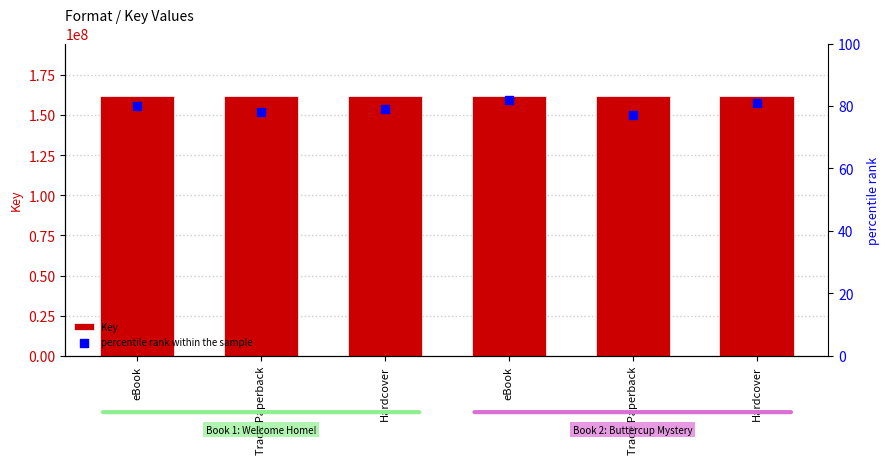

Which series contains the lowest Y value?

percentile rank within the sample